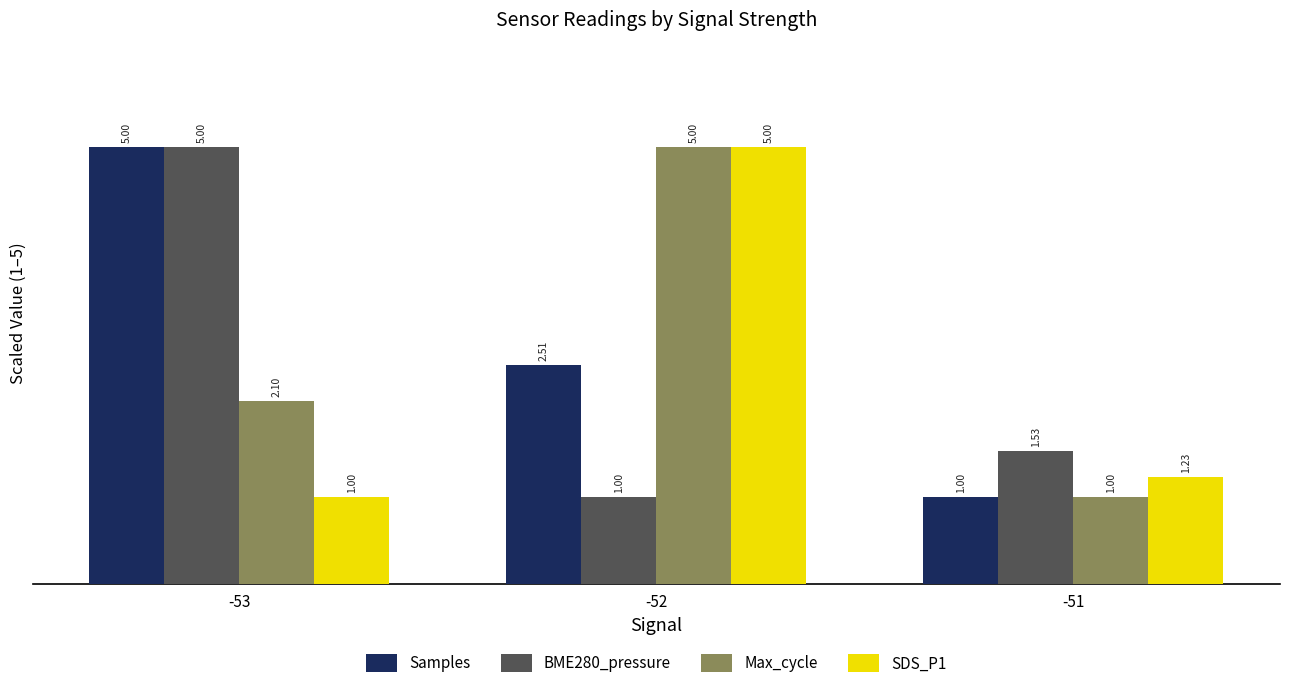

What is the greatest value displayed?

5.0